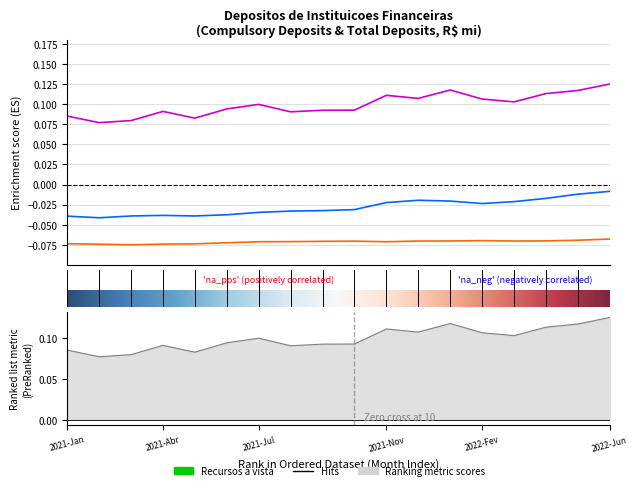

Is this an area chart (filled region under the line)?

No